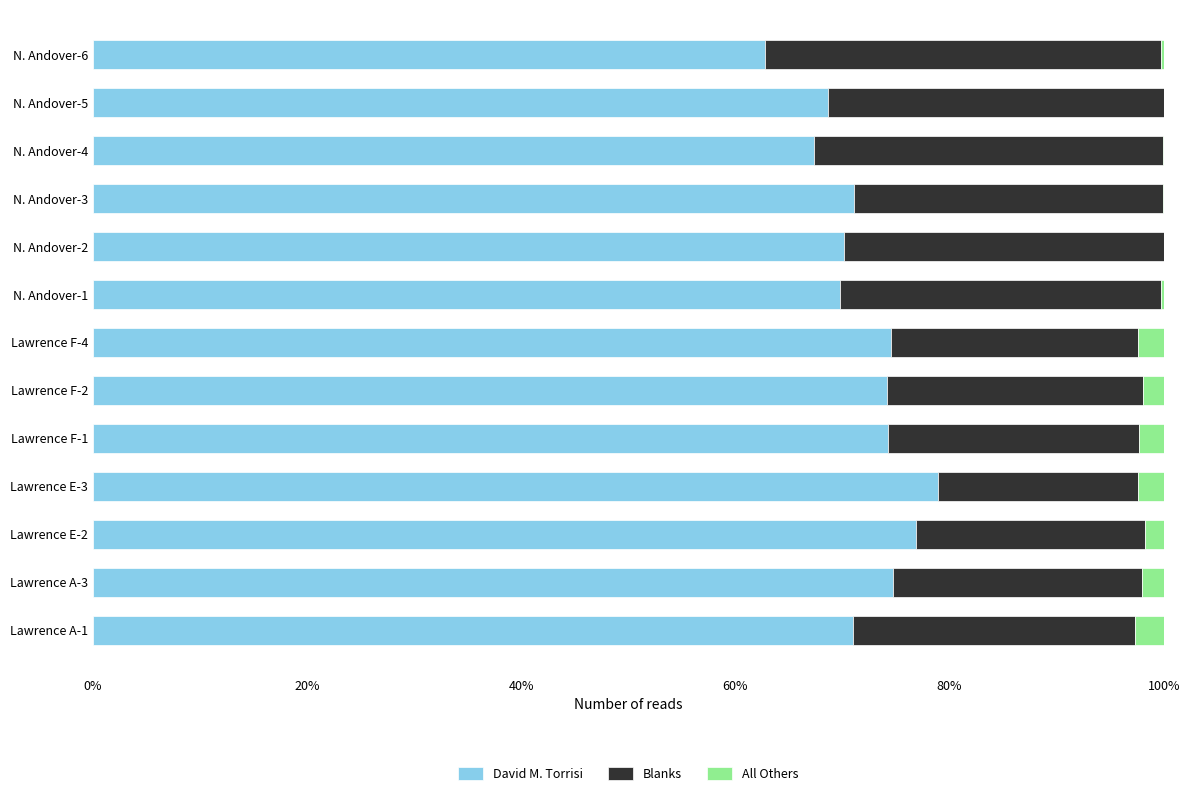

At which label does David M. Torrisi reach its peak?

Lawrence E-3